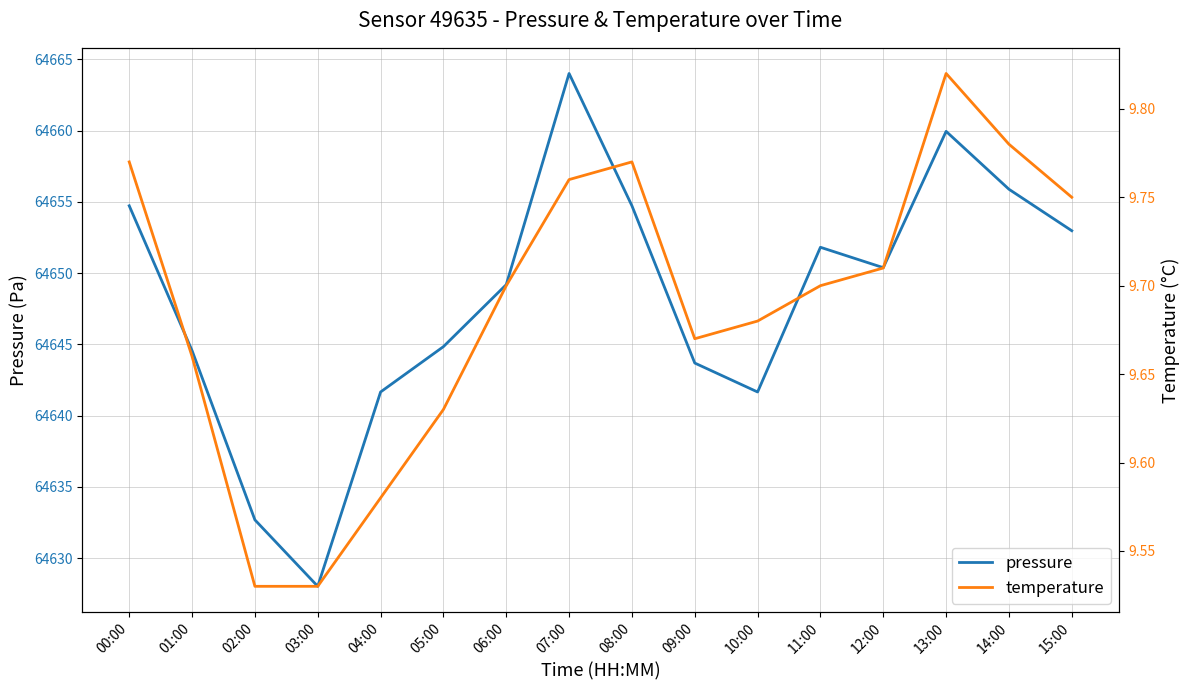

Does the chart have visible grid lines?

Yes